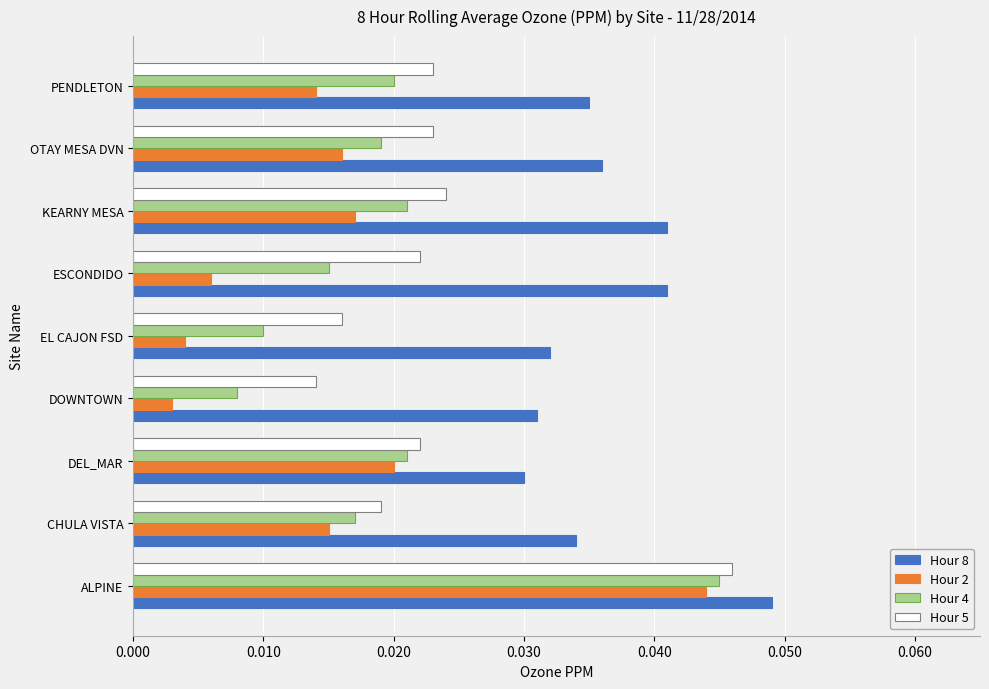

Which series has the widest spread of values?

Hour 2